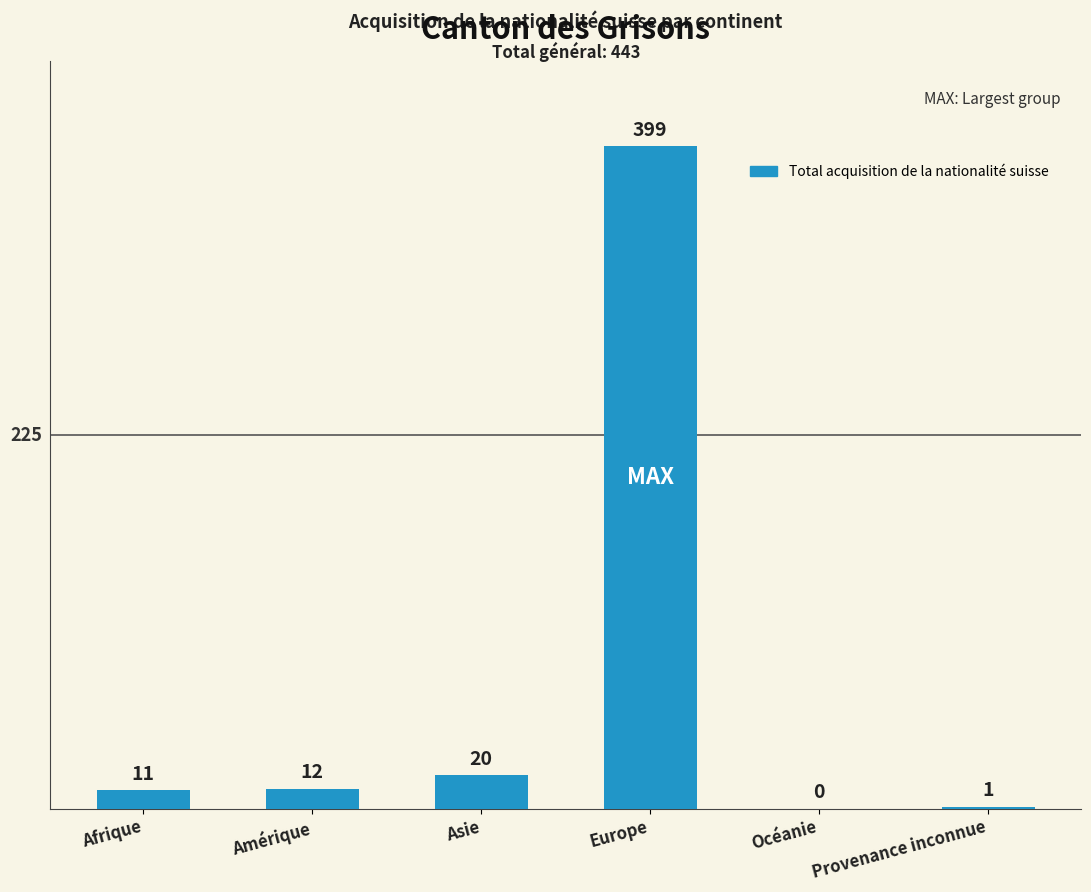

Are the bars horizontal?

No